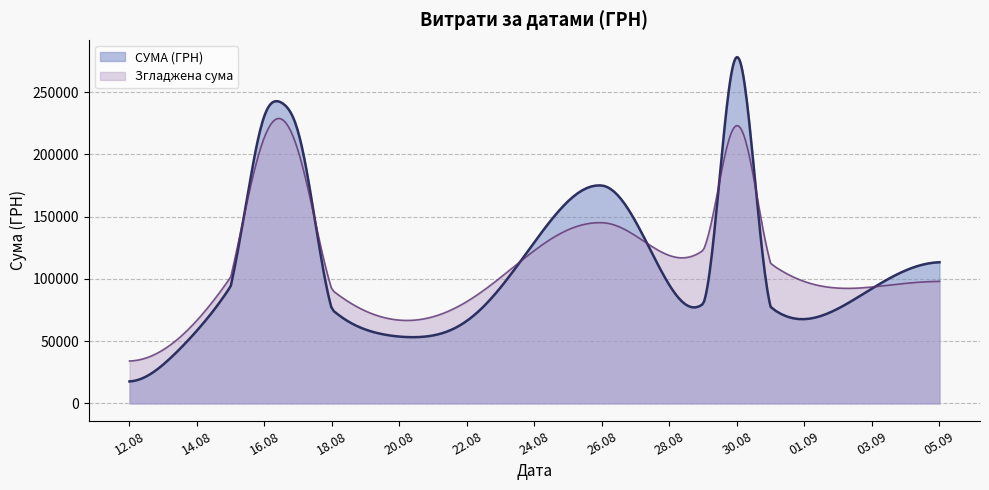

Rank the categories by value from highest to lowest.

28, 9, 36, 23, 22, 38, 3, 12, 27, 7, 24, 2, 4, 32, 1, 35, 37, 11, 18, 34, 16, 13, 10, 19, 20, 5, 30, 21, 25, 6, 17, 39, 8, 33, 15, 0, 14, 31, 29, 26